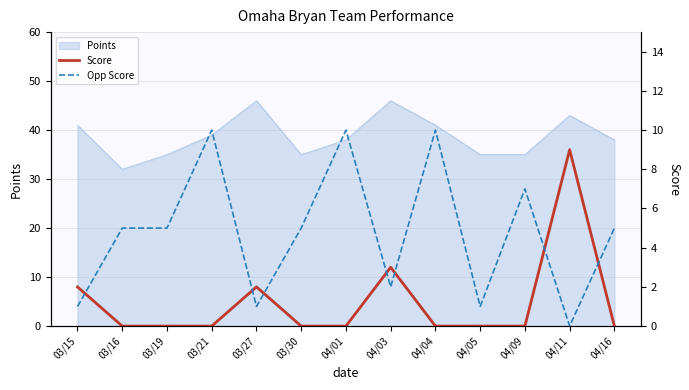

True or false: Score and Opp Score intersect in this chart.

True